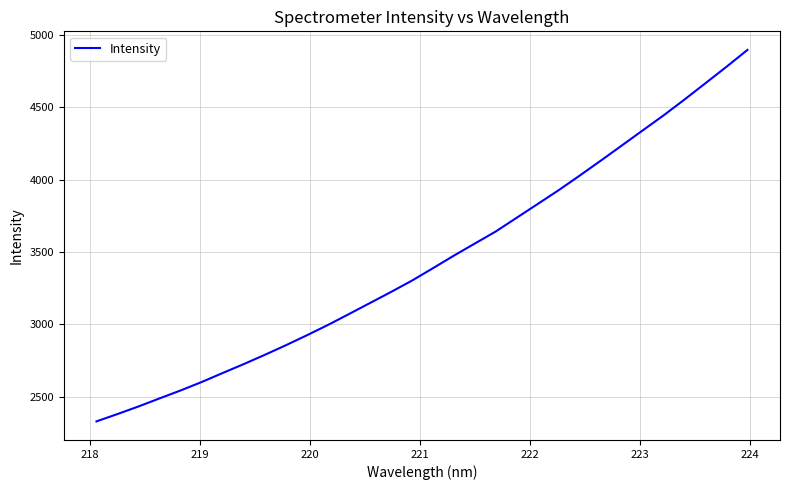

What is the difference between the maximum and minimum values?

2570.1